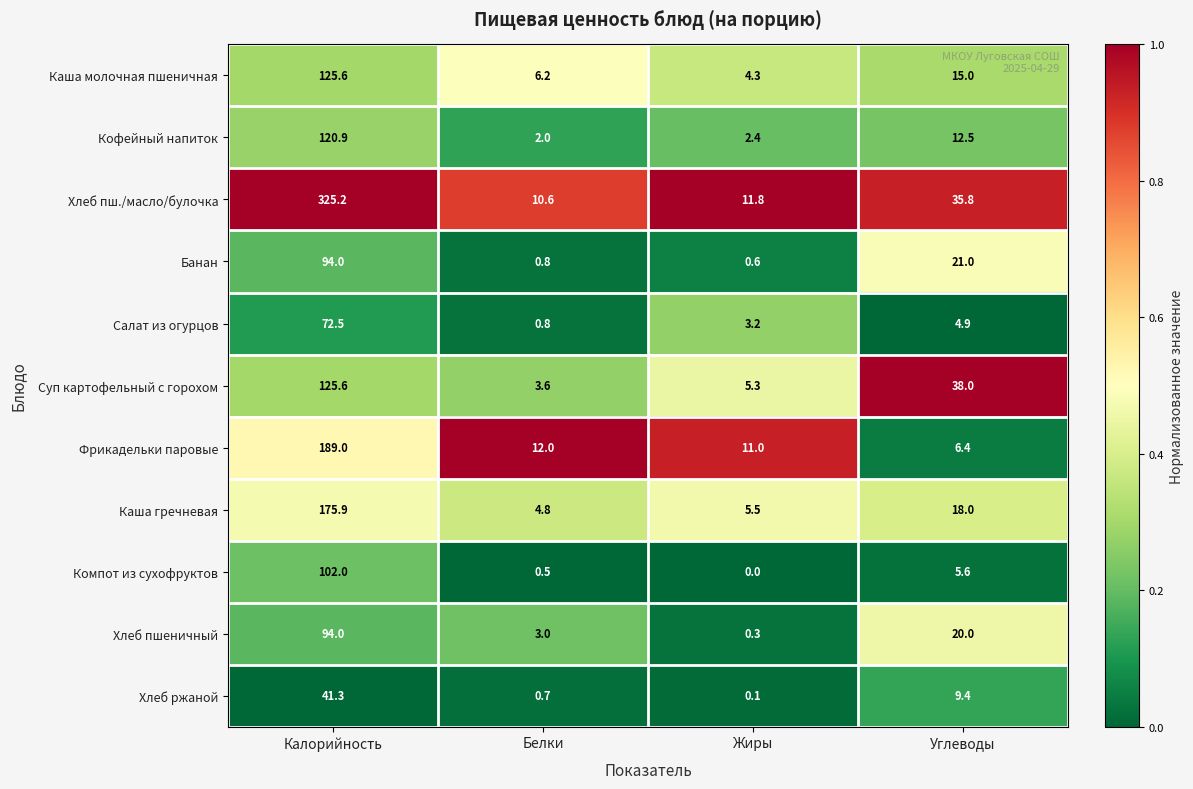

Which category has the lowest value across all series?

Жиры